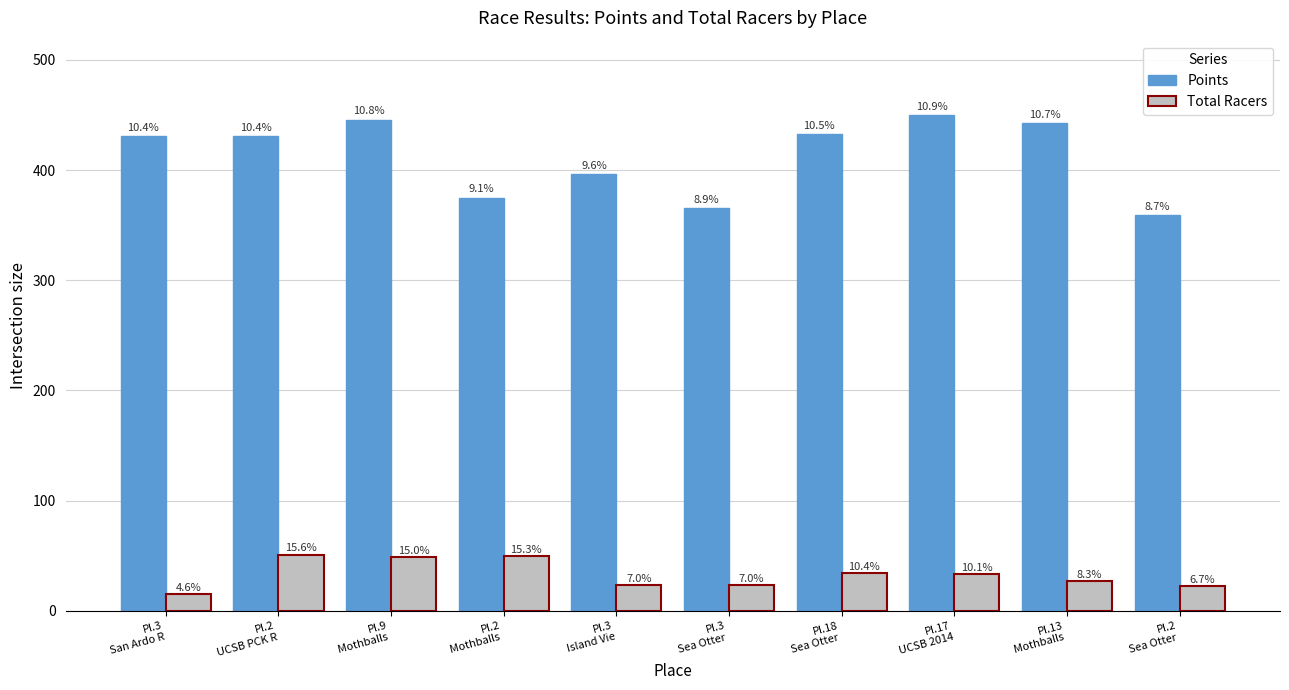

What is the lowest value of the Points series?

359.3